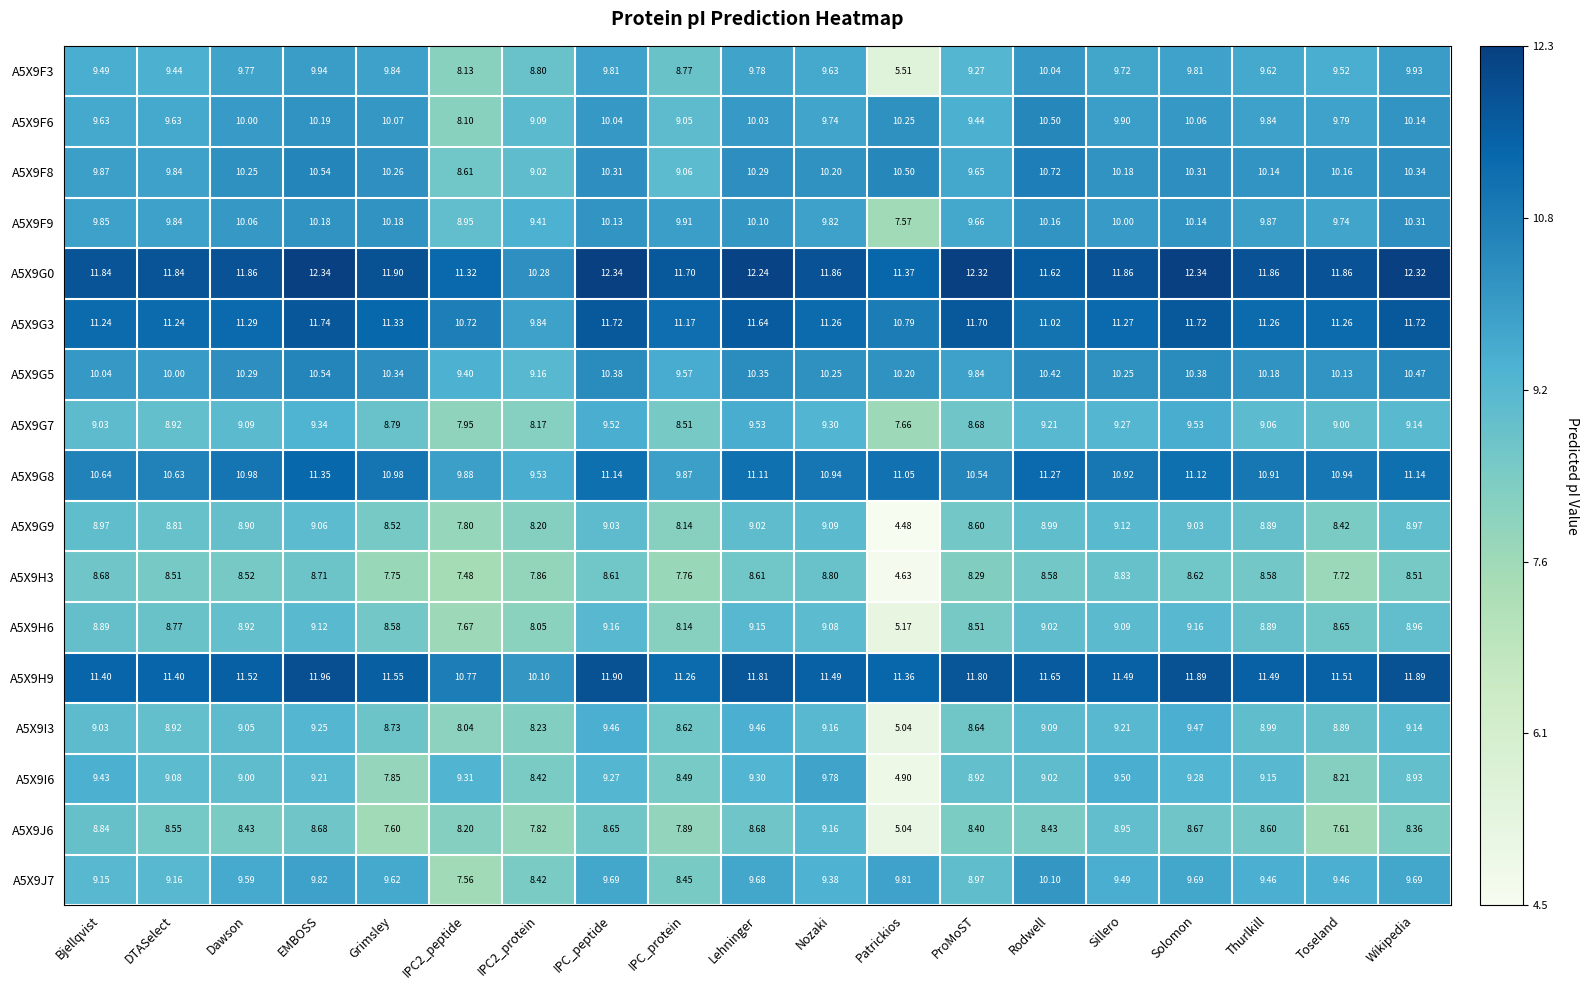

At which category is the sum across all series the highest?

EMBOSS